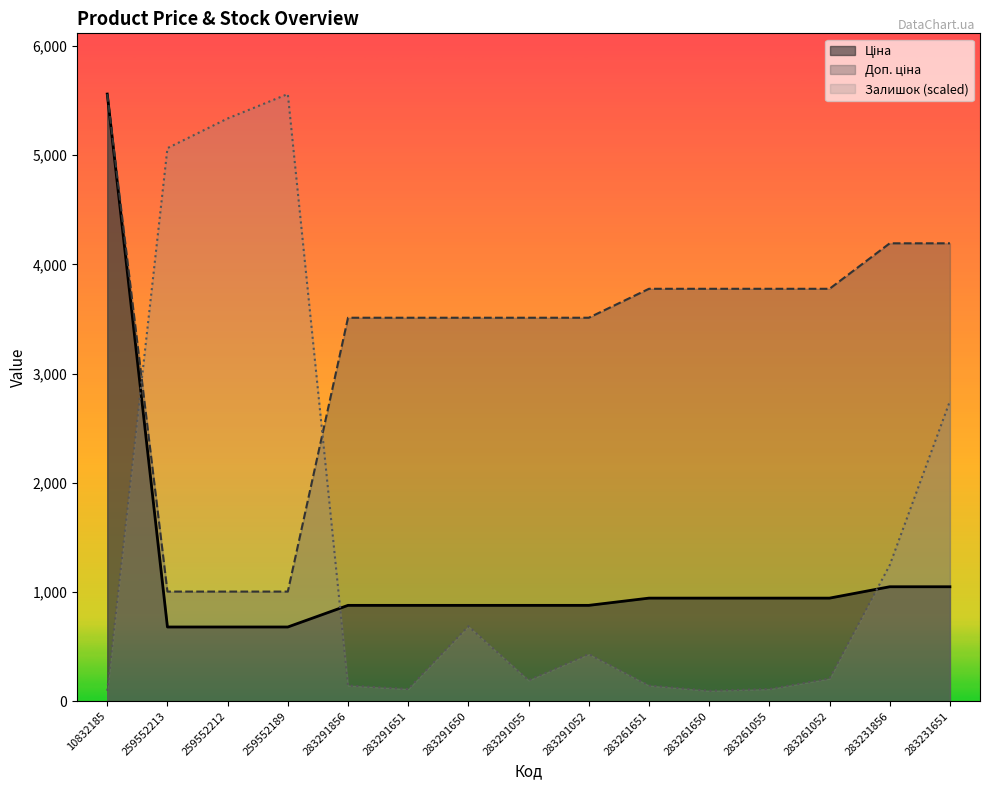

At which category is the sum across all series the highest?

10832185